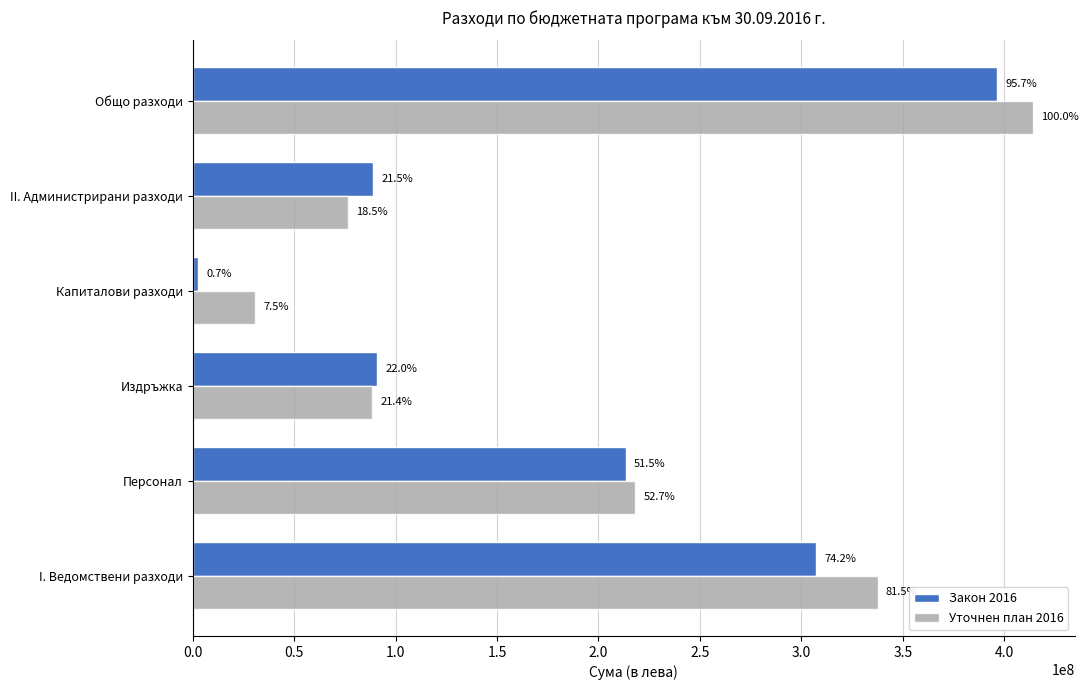

What is the sum of all Закон 2016 values?

1099983653